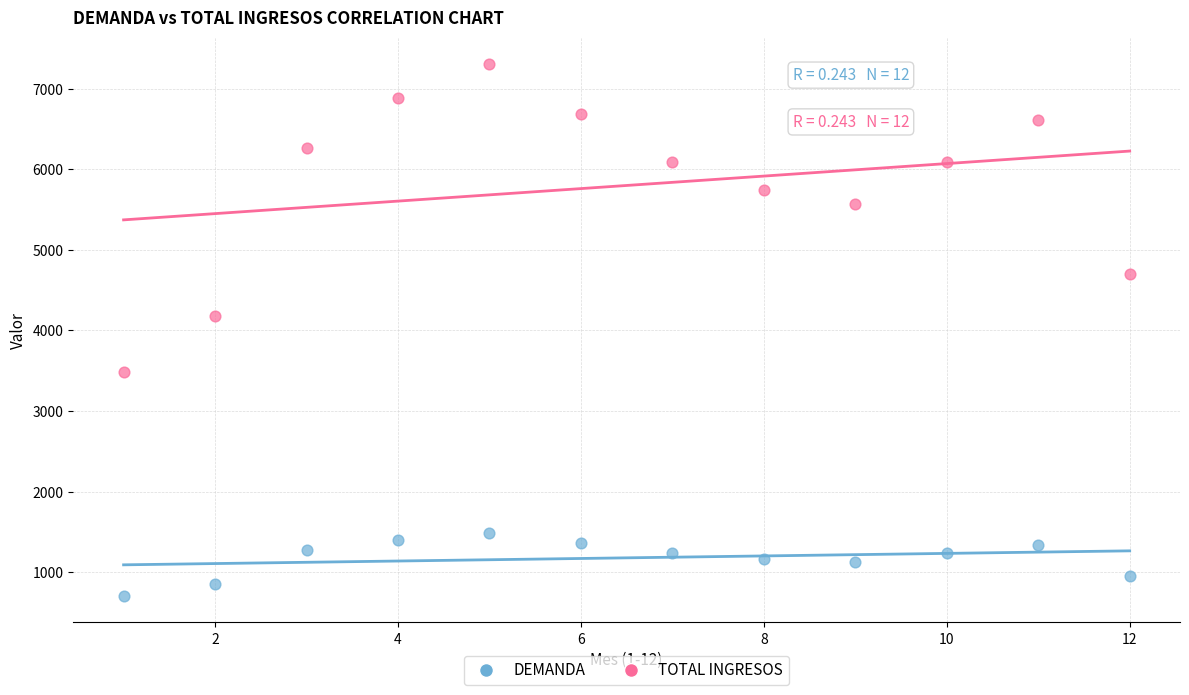

Which series reaches the maximum Y coordinate?

TOTAL INGRESOS